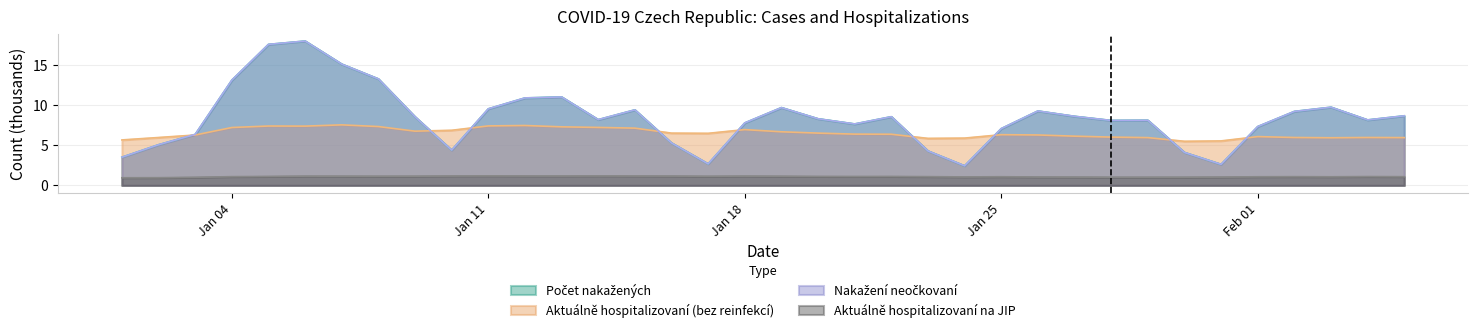

Does the chart have visible grid lines?

Yes